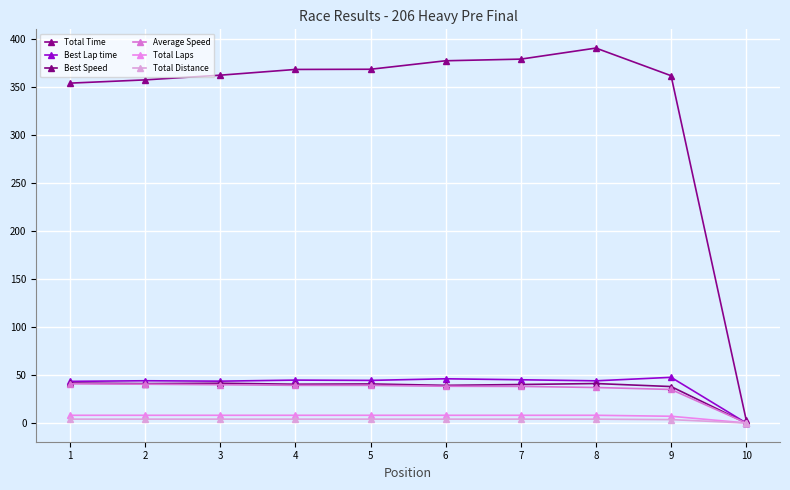

The Average Speed series shows 53.0 at 3. True or false?

False